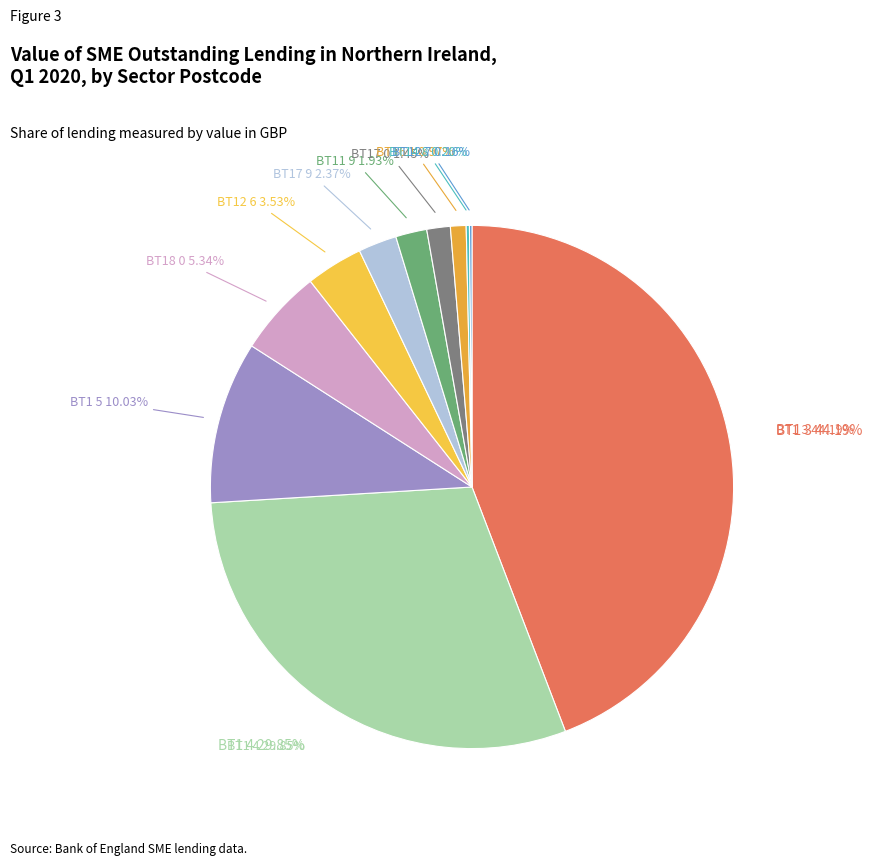

What is the ratio of the value at BT17 9 to the value at BT16 1?

2.5